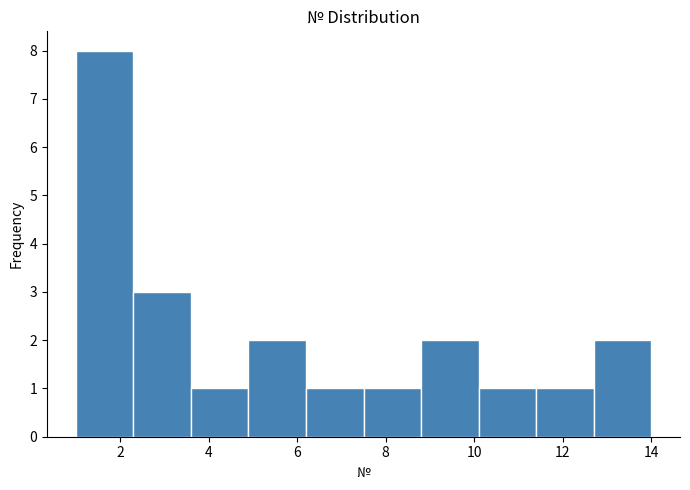

Reading left to right, transcribe this chart: for each bar, give the range it covers on the x-axis and its height. Neither the bar edges nor the heights are printed on the chart, so give them approximately, as read against the axes.

1.0 to 2.3: 8
2.3 to 3.6: 3
3.6 to 4.9: 1
4.9 to 6.2: 2
6.2 to 7.5: 1
7.5 to 8.8: 1
8.8 to 10.1: 2
10.1 to 11.4: 1
11.4 to 12.7: 1
12.7 to 14.0: 2